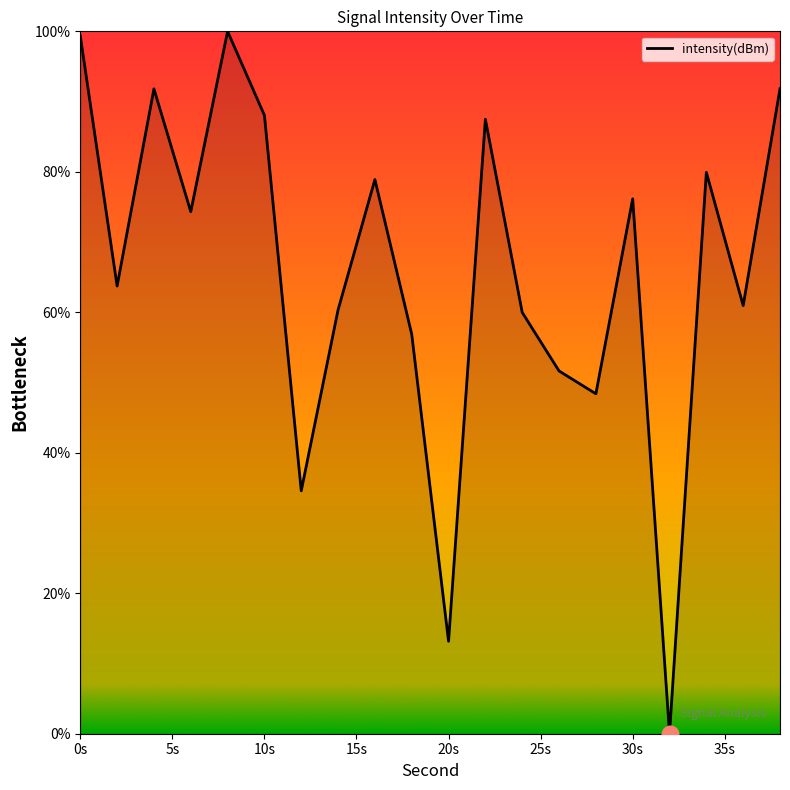

What is the difference between the maximum and minimum values?

100.0